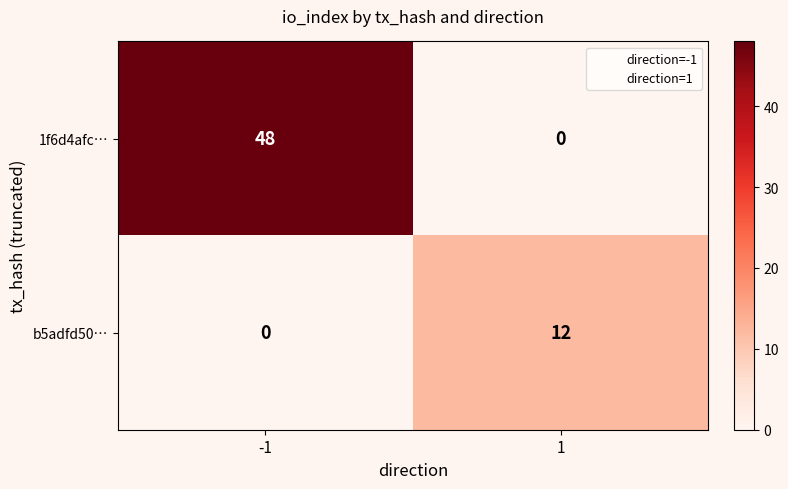

Is it true that 1f6d4afc… equals -29 at 1?

False